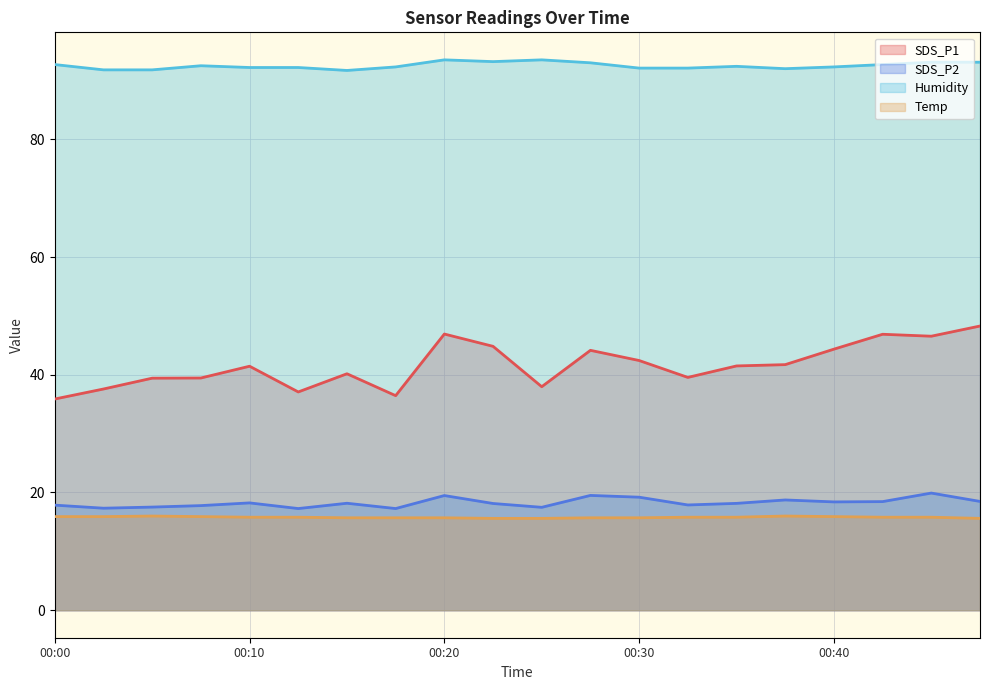

What are all the series names shown in the legend?

SDS_P1, SDS_P2, Humidity, Temp